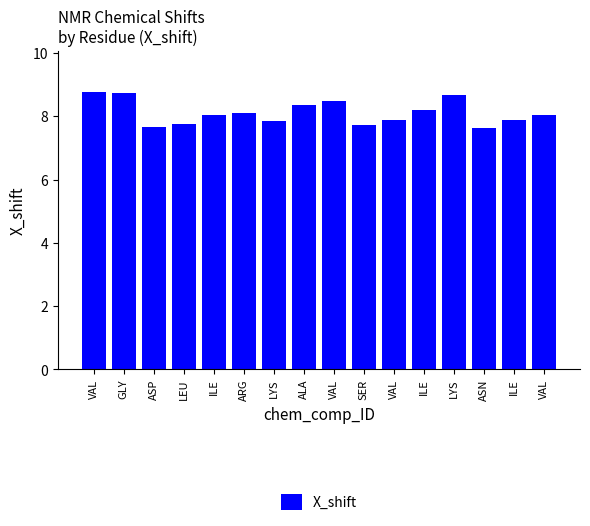

Does the chart contain stacked bars?

No